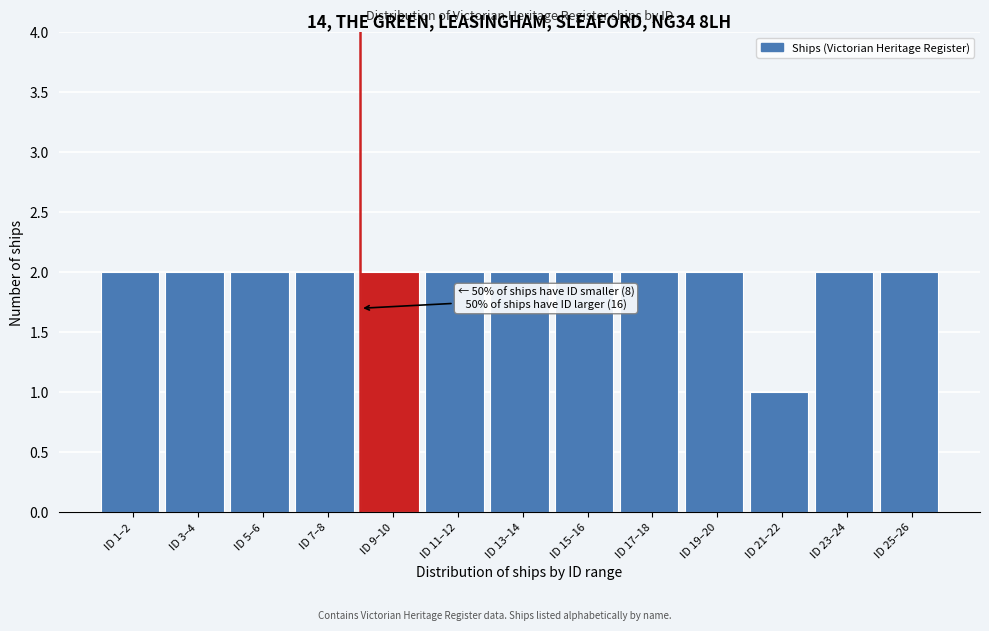

Reading left to right, list all the values displayed in this chart.

2	2	2	2	2	2	2	2	2	2	1	2	2